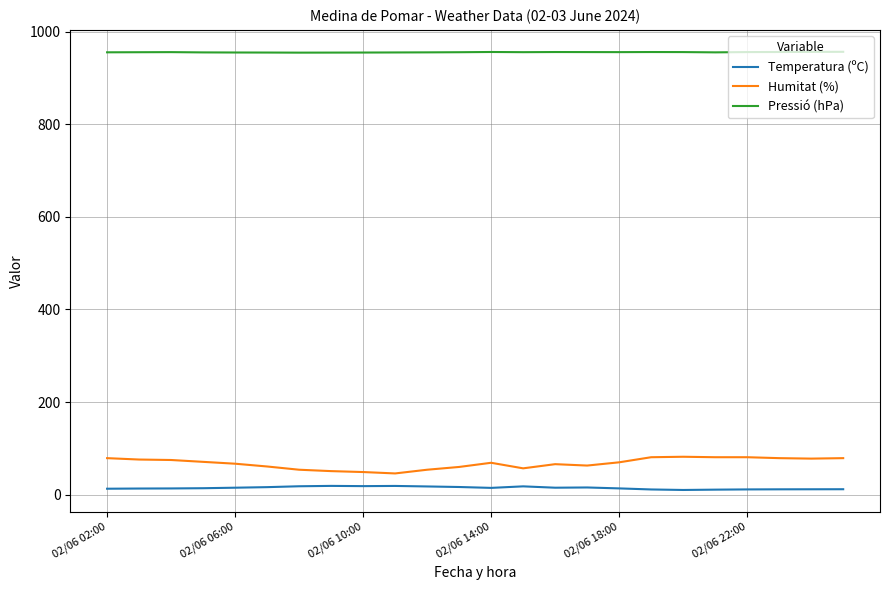

List the series in order of their peak value, highest first.

Pressió (hPa), Humitat (%), Temperatura (ºC)